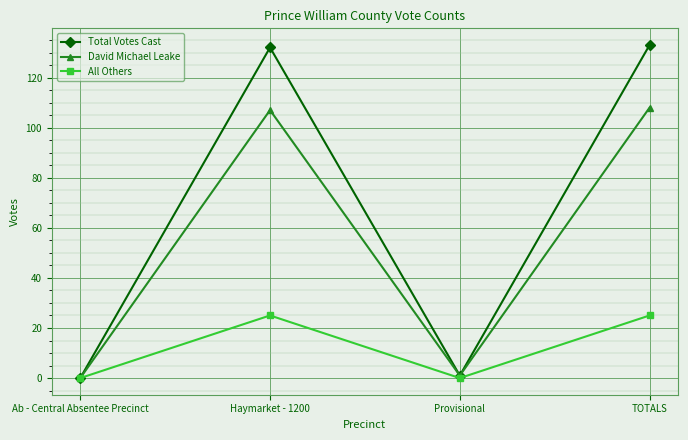

True or false: All Others has a value of 25 at TOTALS.

True